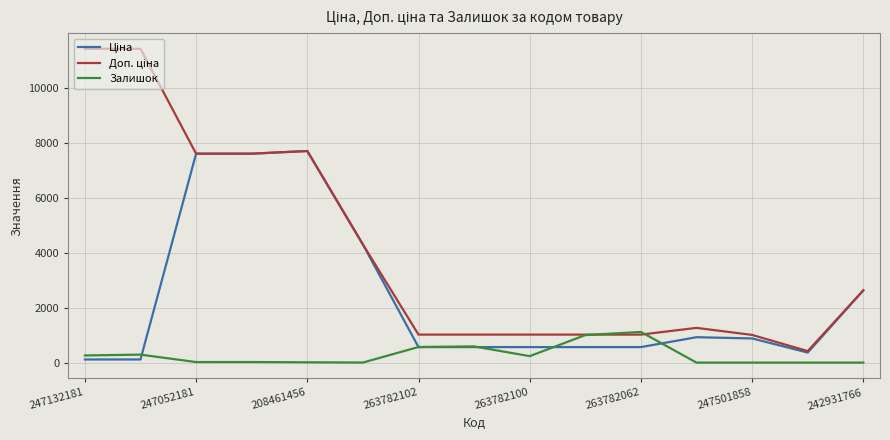

What is the greatest value displayed?

11410.0